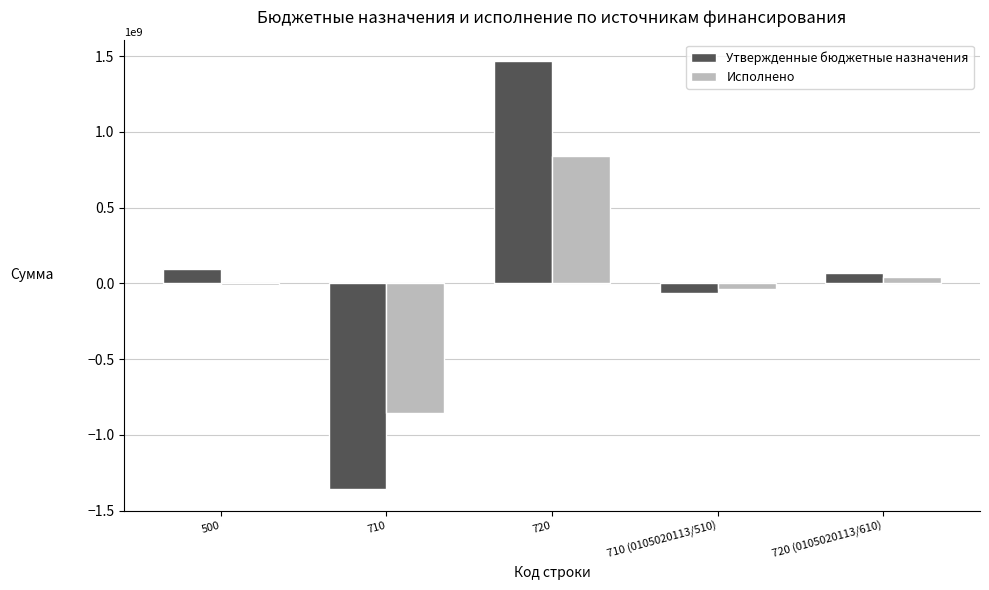

What are all the series names shown in the legend?

Утвержденные бюджетные назначения, Исполнено